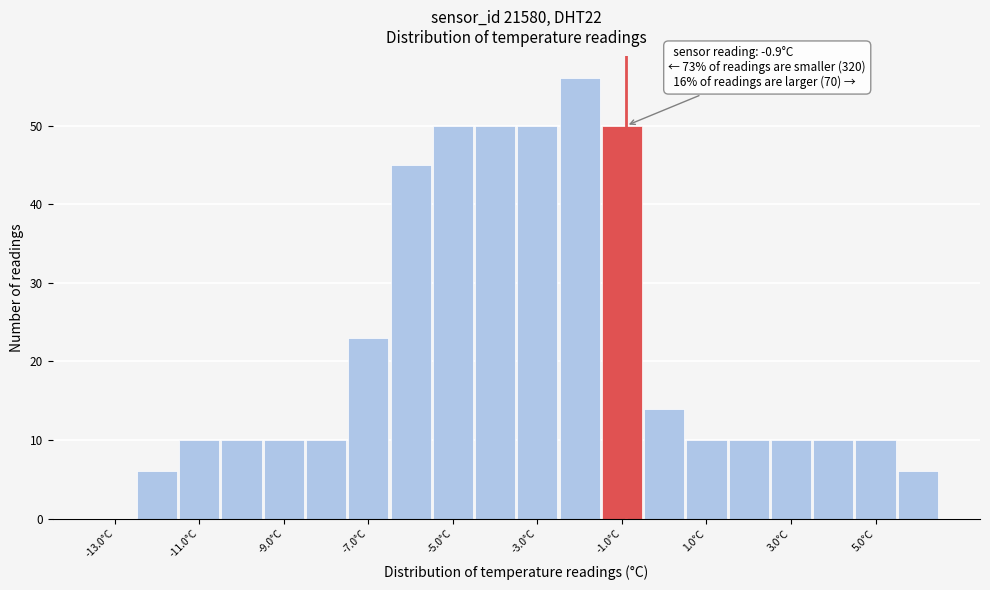

Which range on the x-axis has the tallest bar?

-2.5 to -1.5